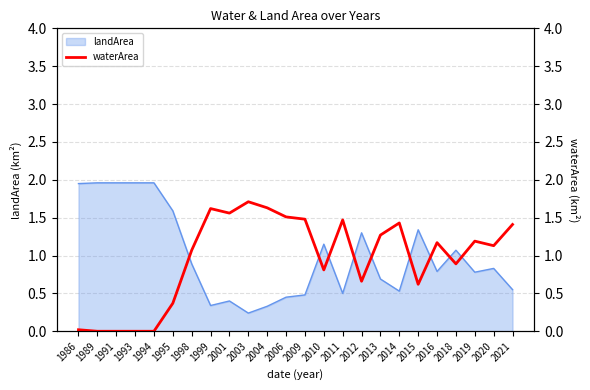

What is the value of the 16th point from the left?

0.7